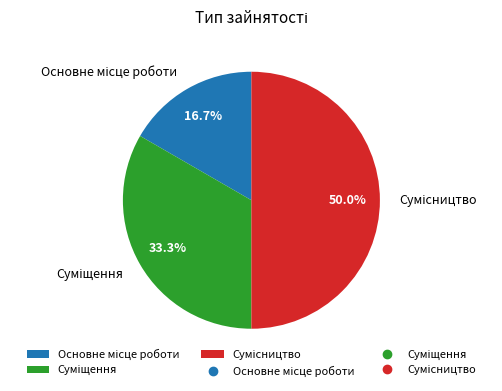

True or false: Основне місце роботи accounts for 4% of the total.

False